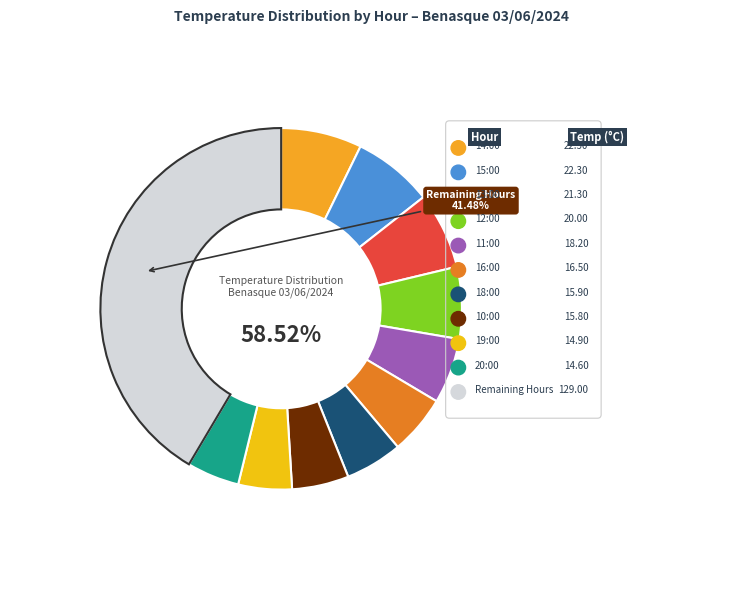

What percentage is the 18:00 slice, to the nearest percent?

5%